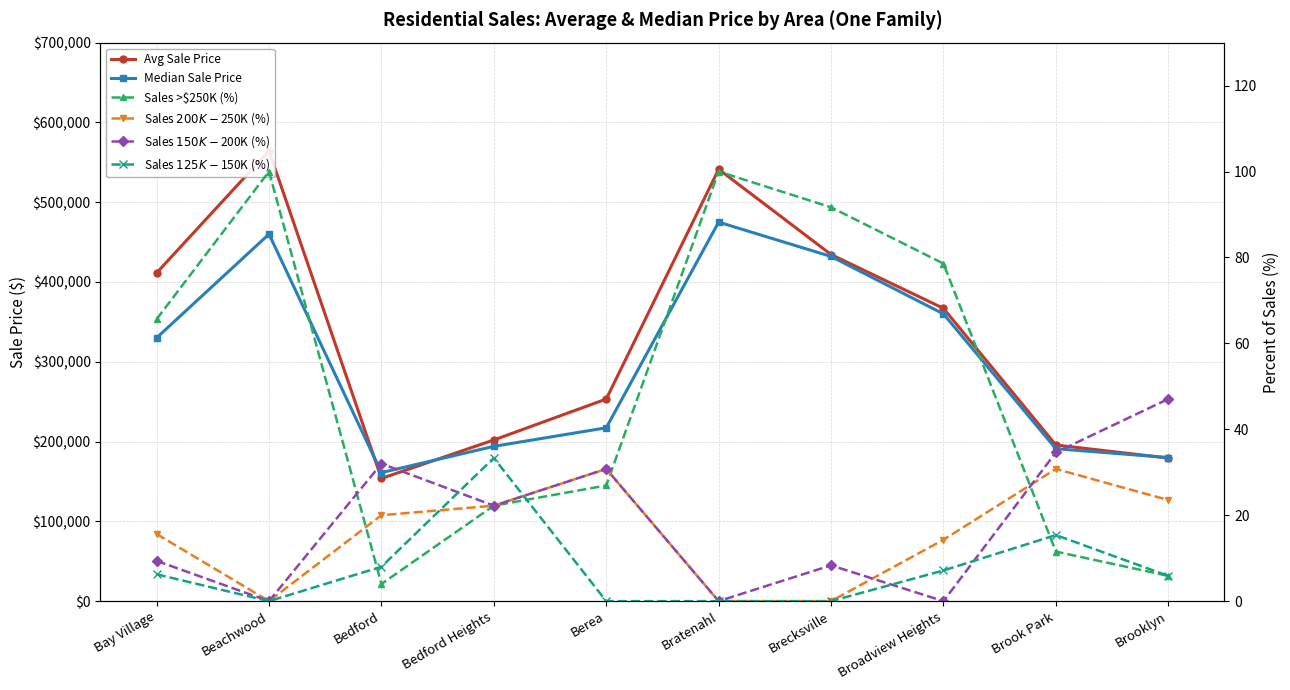

What is the sum of all Sales $200K-$250K (%) values?

157.2